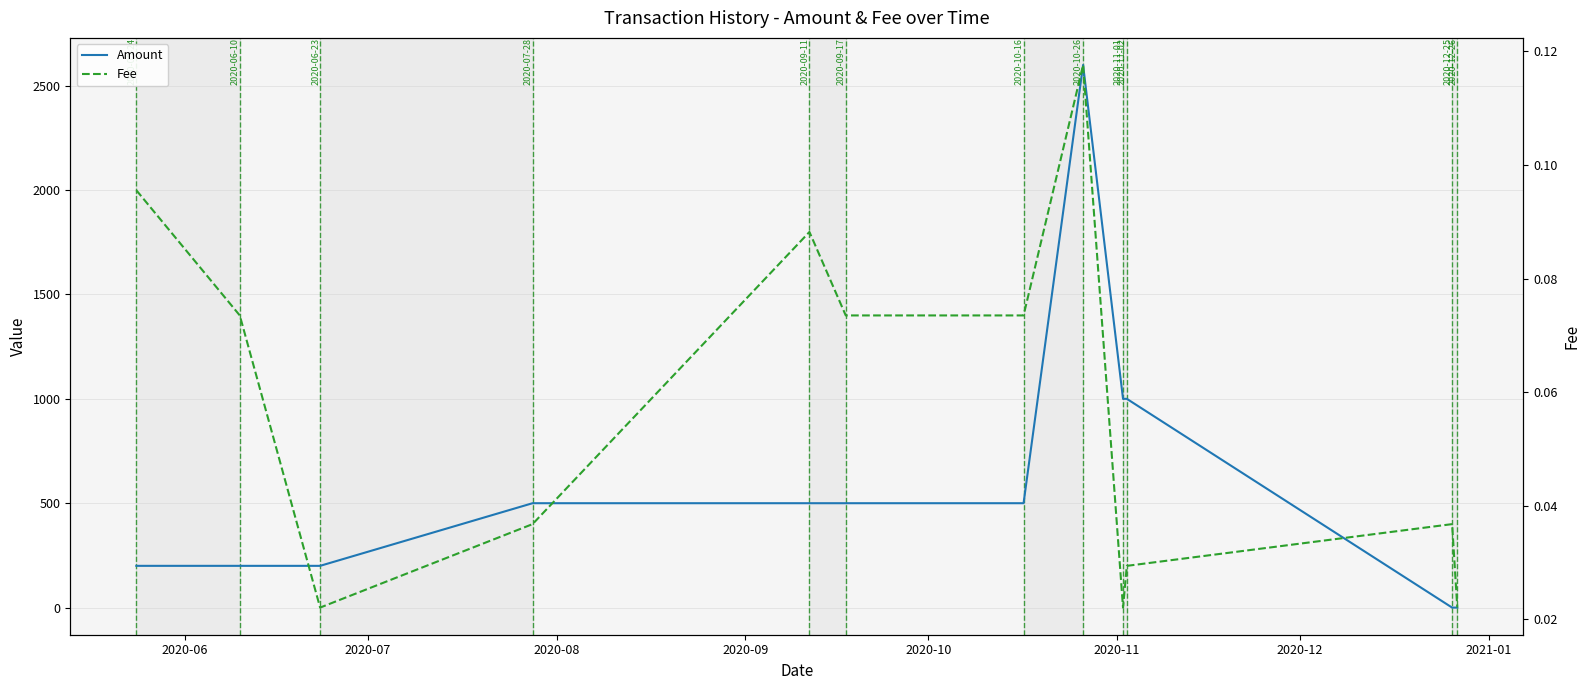

Reading left to right, what are all the values shown in this chart?

Amount: 200.0	200.0	200.0	500.0	500.0	500.0	500.0	2599.0	1000.0	1000.0	0.0	0.0
Fee: 0.1	0.1	0.0	0.0	0.1	0.1	0.1	0.1	0.0	0.0	0.0	0.0